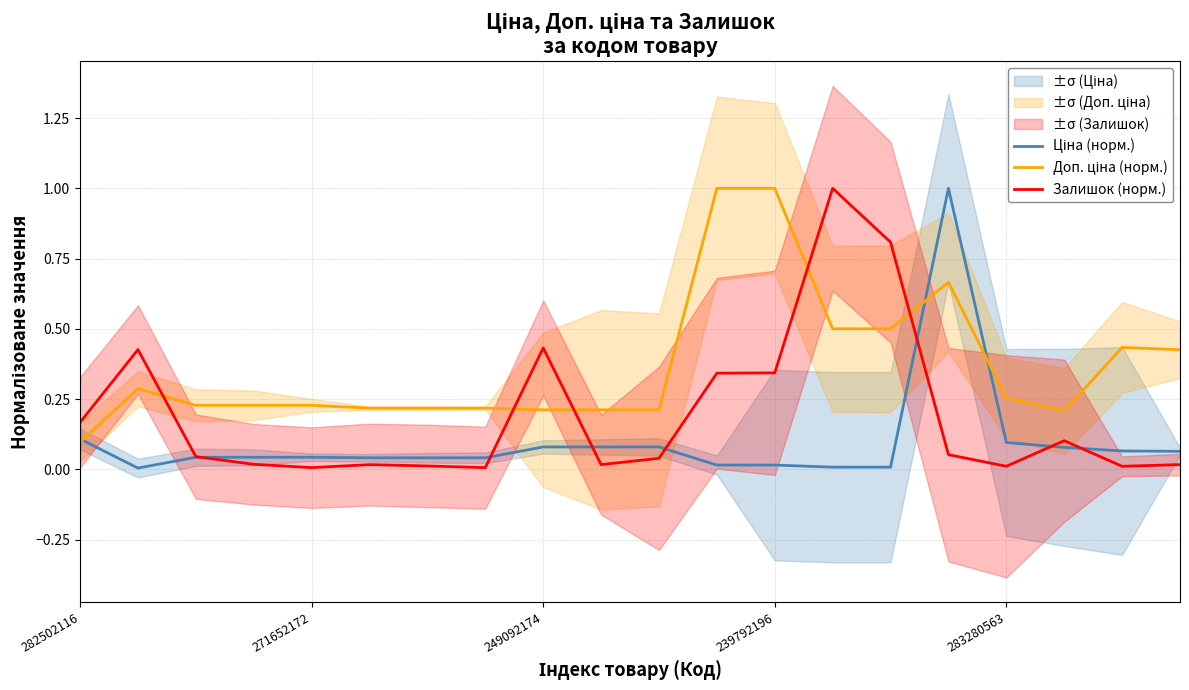

Does the chart display data point markers on the line(s)?

No